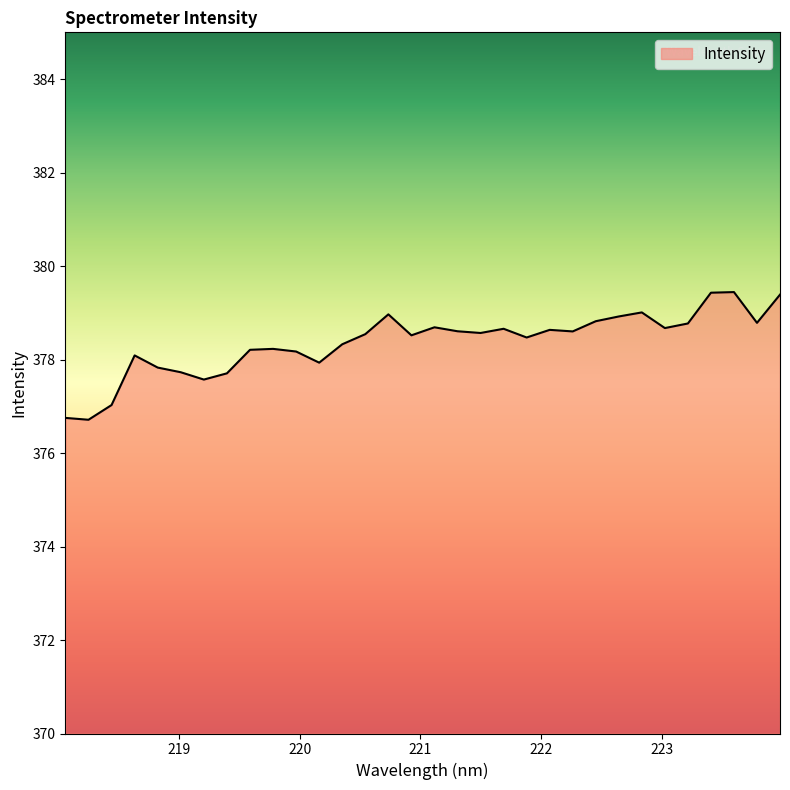

What is the maximum value shown in the chart?

379.4